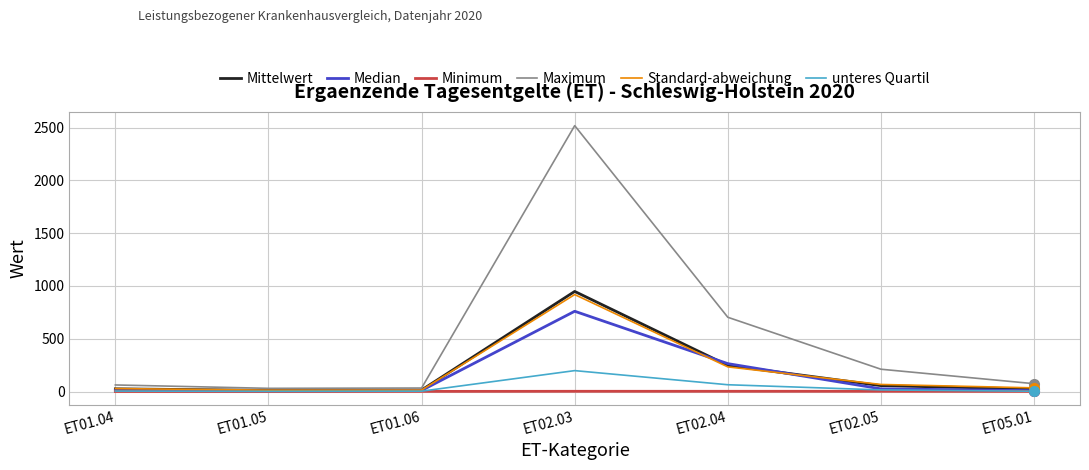

How many distinct data groups are displayed?

6